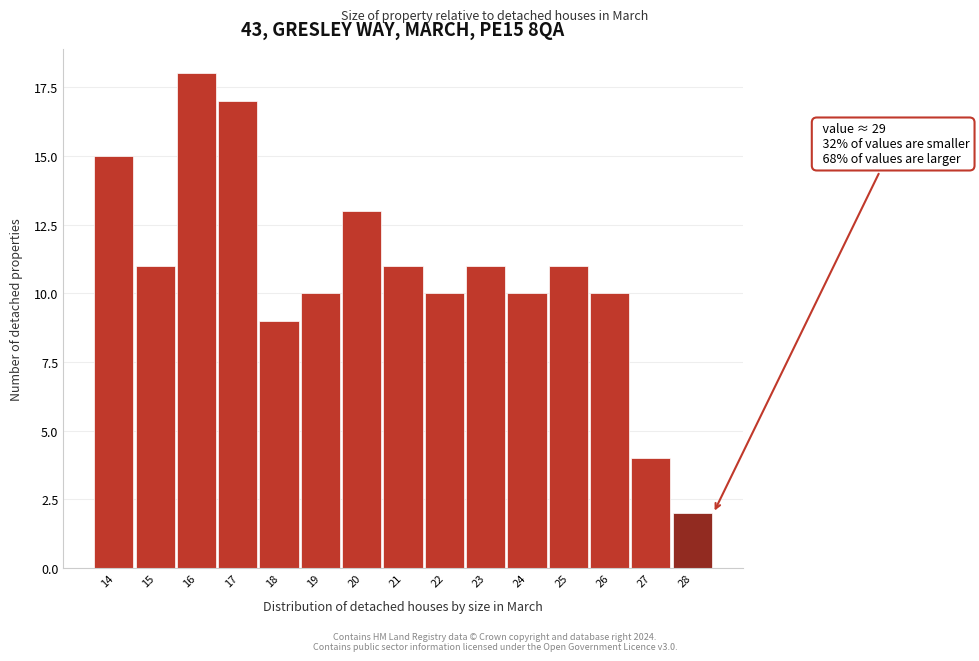

Reading left to right, extract all data points from this chart.

15	11	18	17	9	10	13	11	10	11	10	11	10	4	2